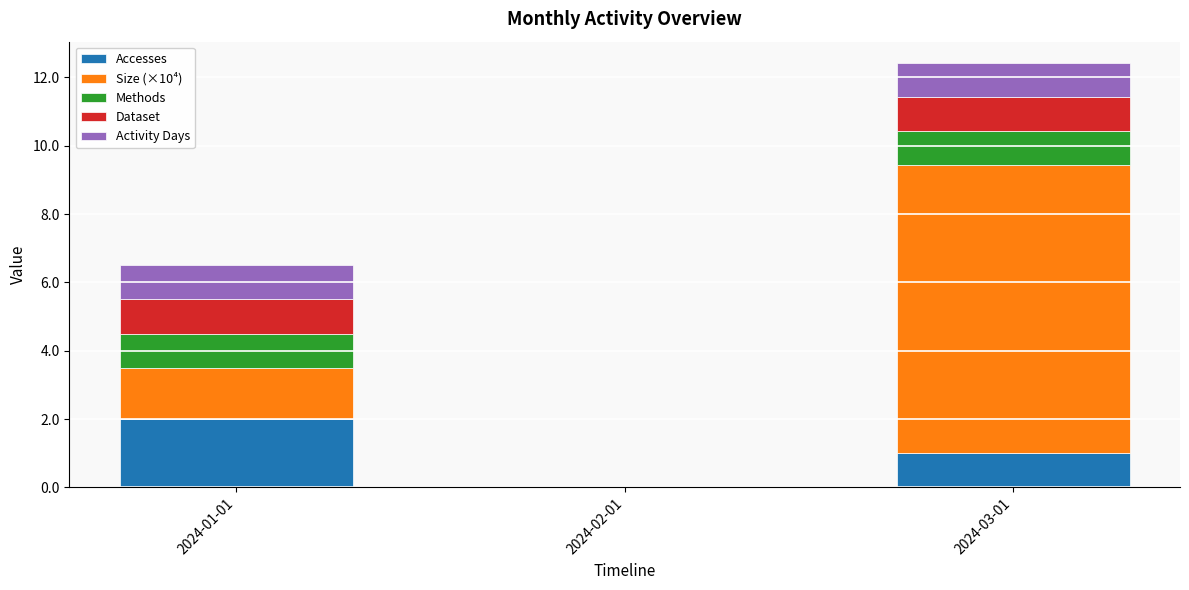

What is the maximum value for Accesses?

2.0